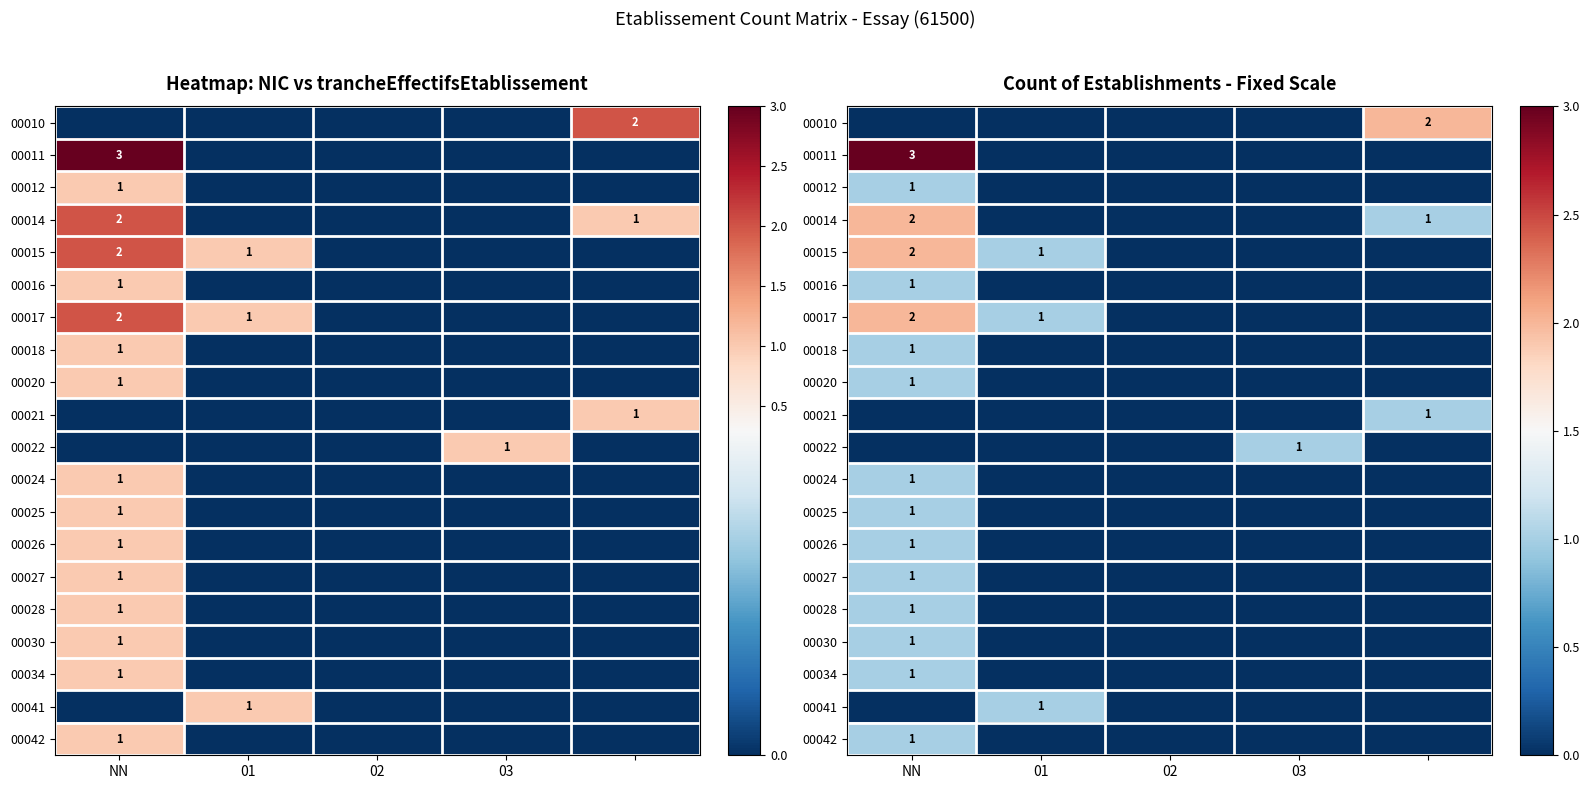

How many categories are shown in the chart?

5